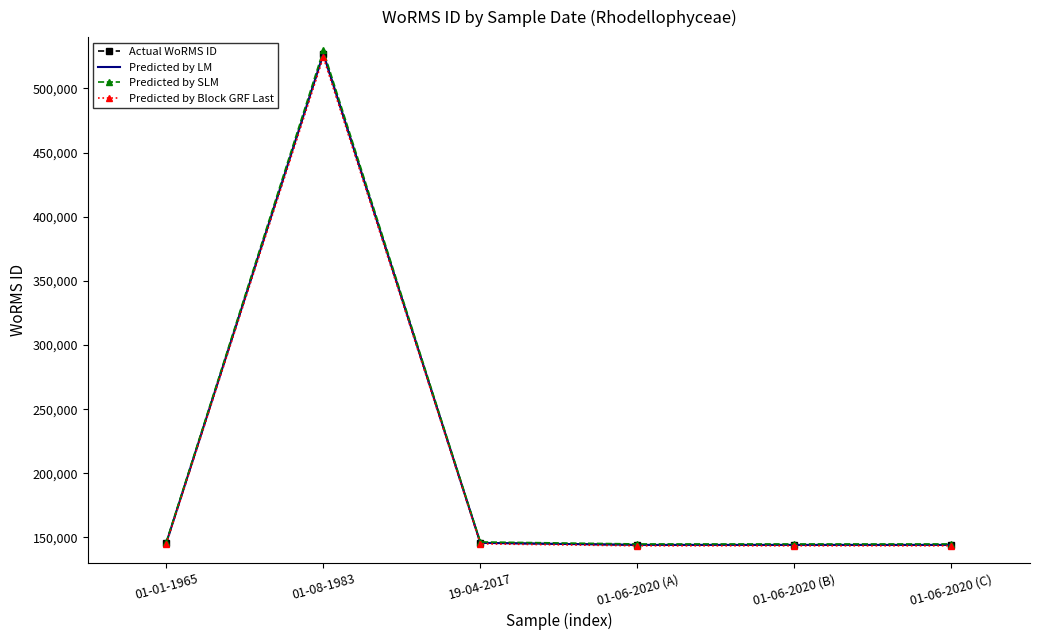

True or false: Predicted by Block GRF Last and Predicted by LM intersect in this chart.

False